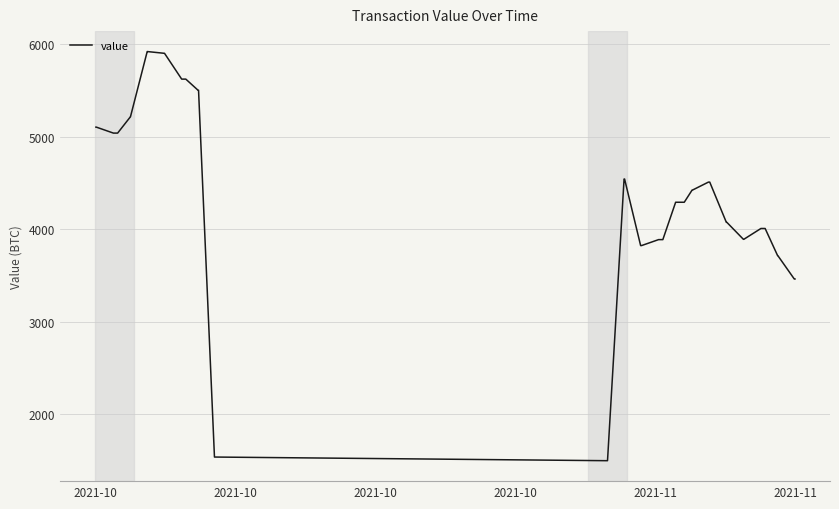

What is the smallest value displayed?

1498.2